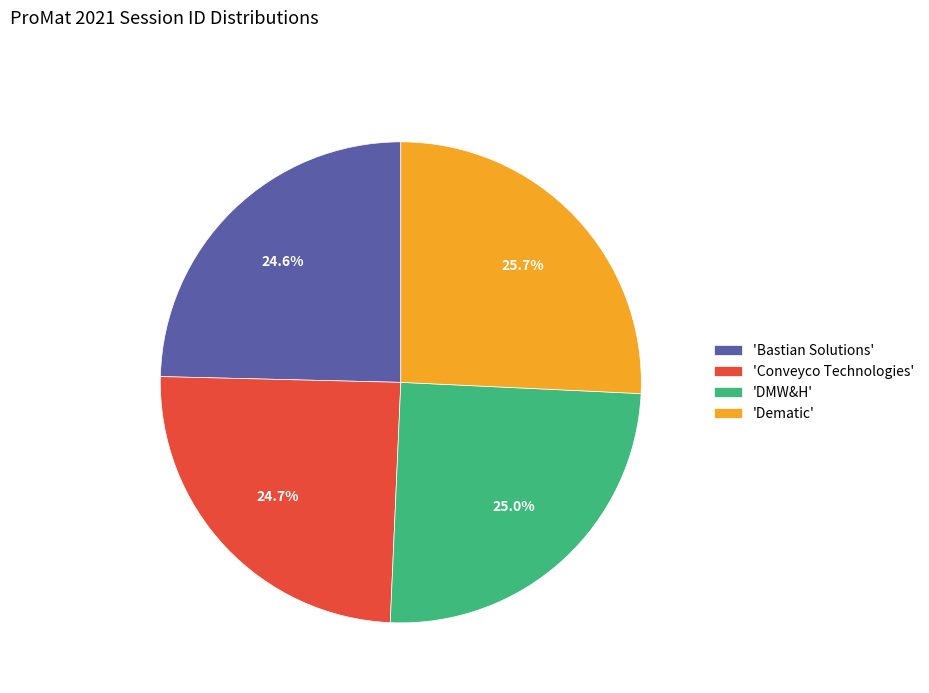

Count the number of slices in the pie.

4